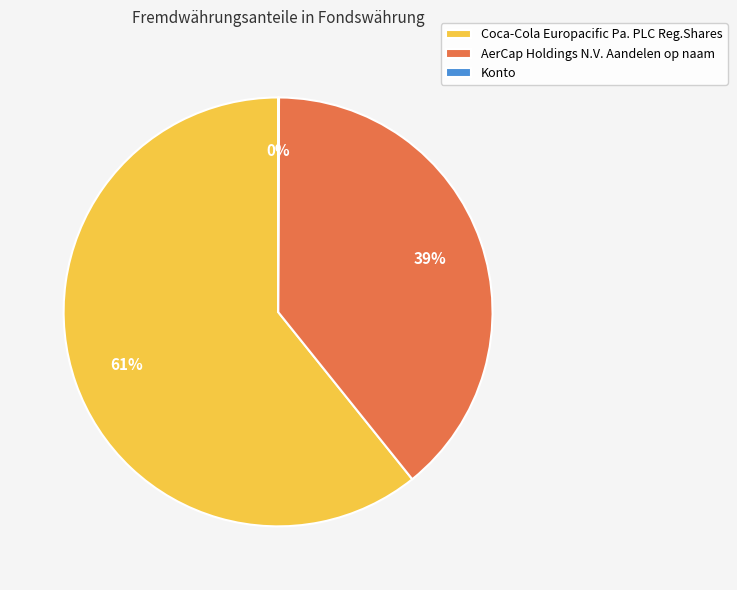

Which category has the biggest portion of the pie?

Coca-Cola Europacific Pa. PLC Reg.Shares